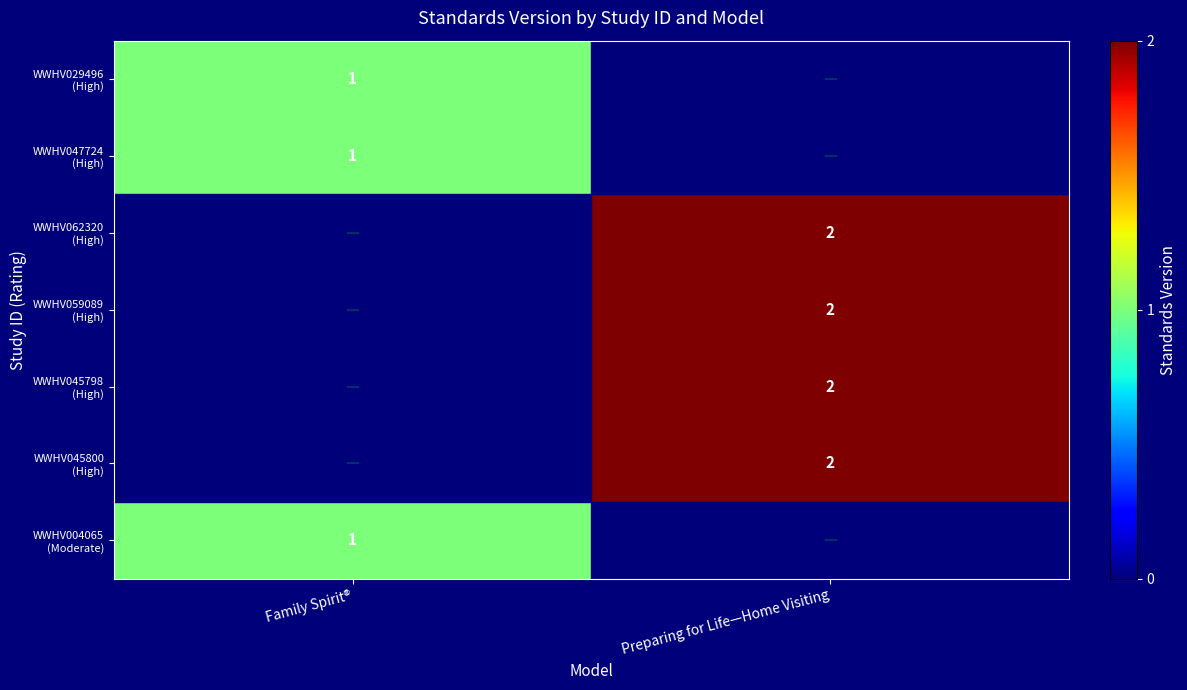

Count the number of data series in this chart.

7